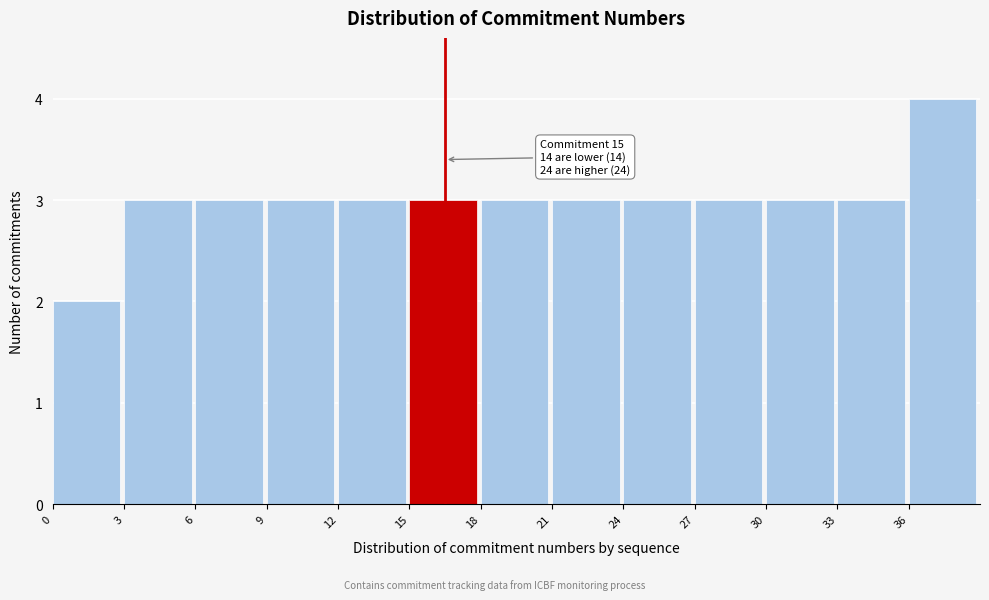

Which range on the x-axis has the tallest bar?

36 to 39